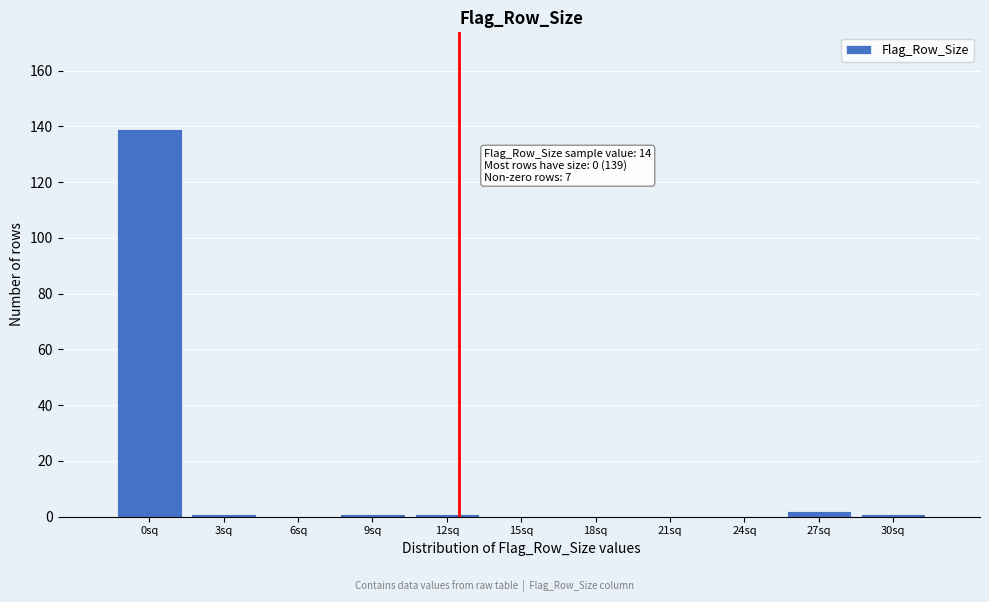

Reading right to left, list all the values displayed in this chart.

30sq=1	27sq=2	24sq=0	21sq=0	18sq=0	15sq=0	12sq=1	9sq=1	6sq=0	3sq=1	0sq=139